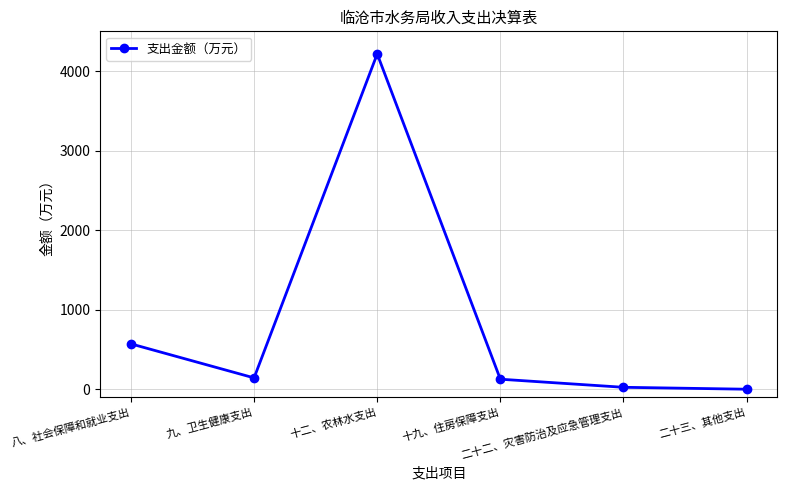

How many lines are shown in the chart?

1